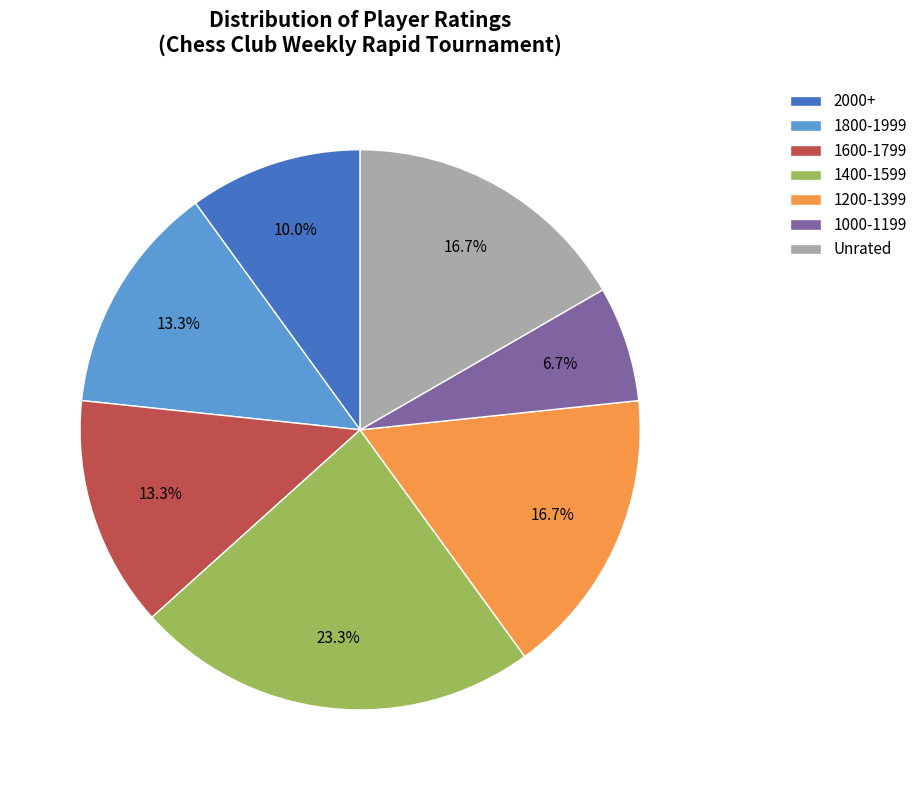

Do 1000-1199 and 2000+ together represent more than half of the pie?

No